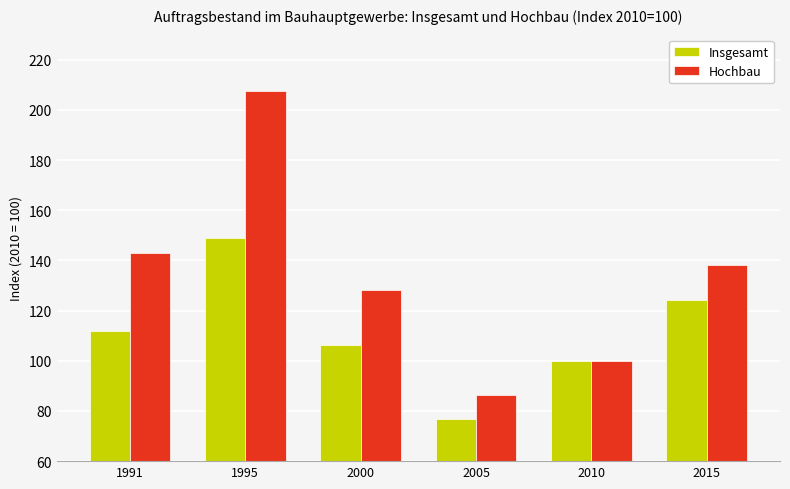

What is the lowest value of the Insgesamt series?

76.9